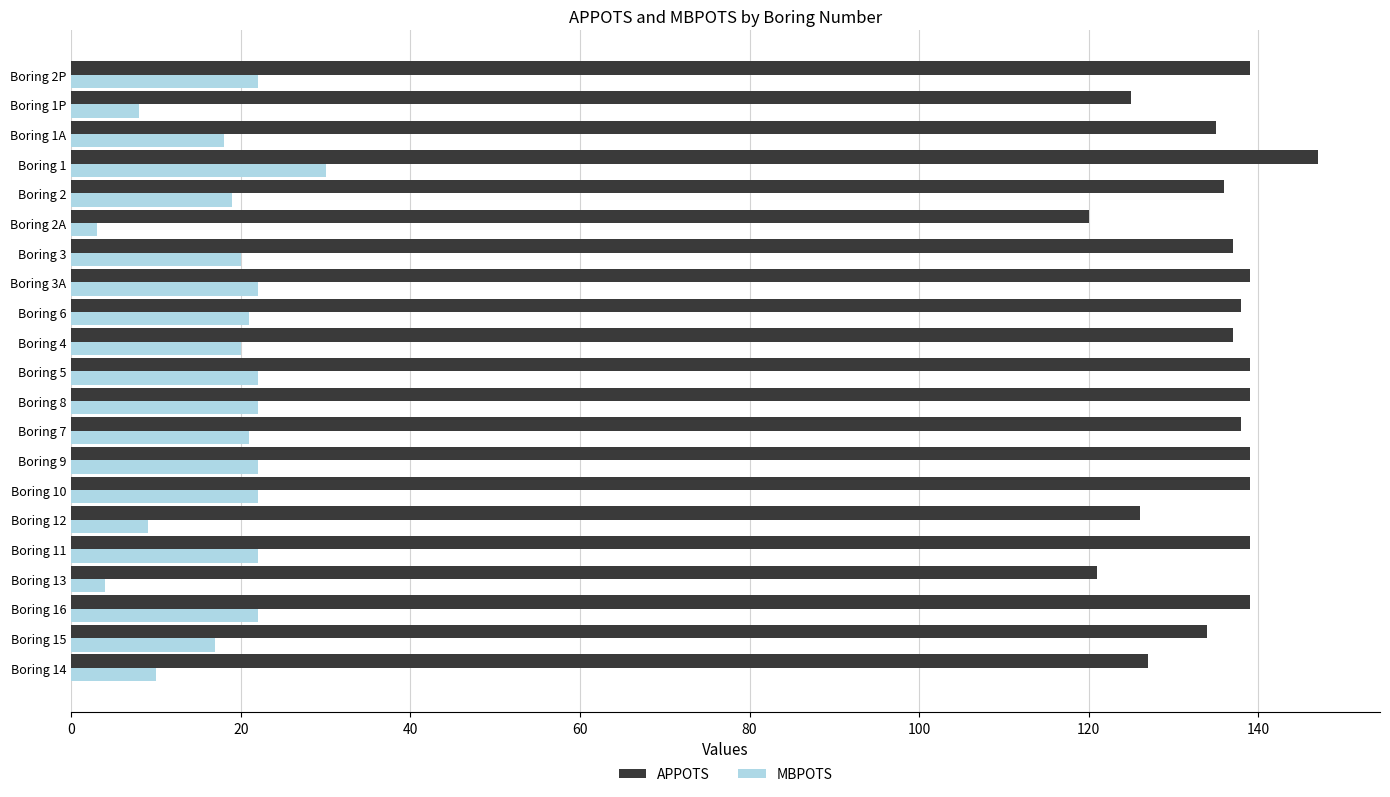

The value of MBPOTS at Boring 3A is 30. True or false?

False